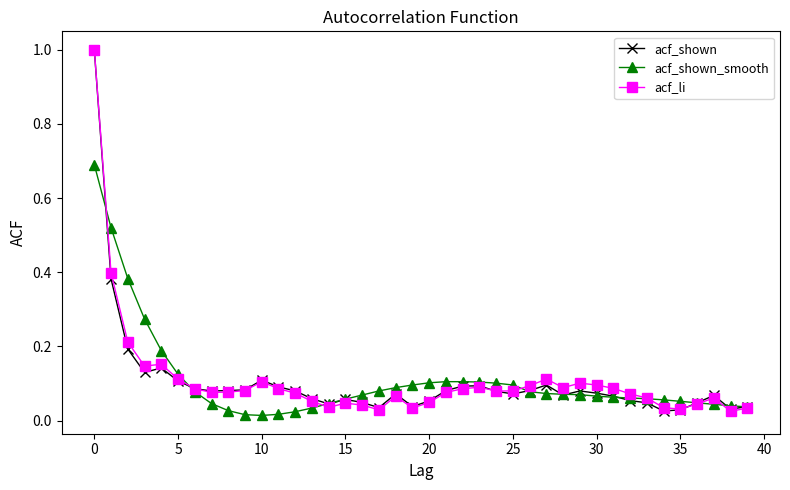

At how many categories does at least one series exceed 0?

40